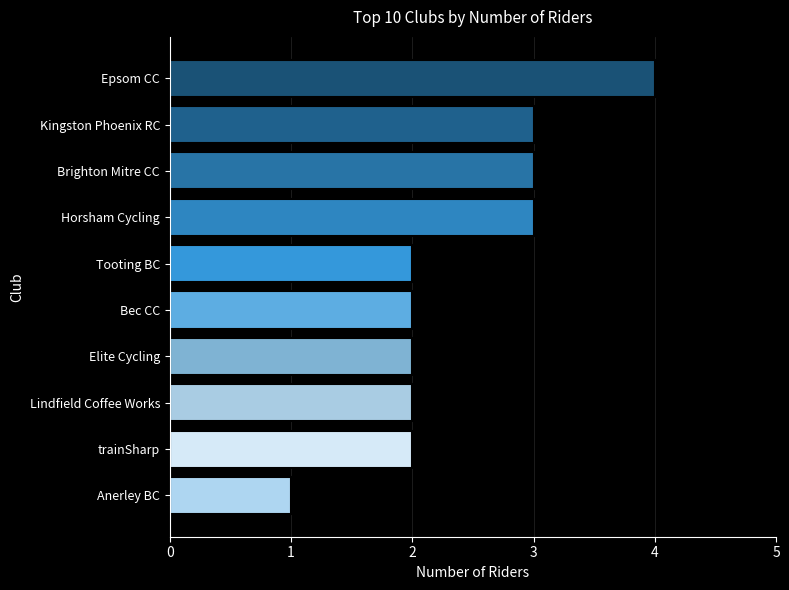

Count the number of categories in the chart.

10